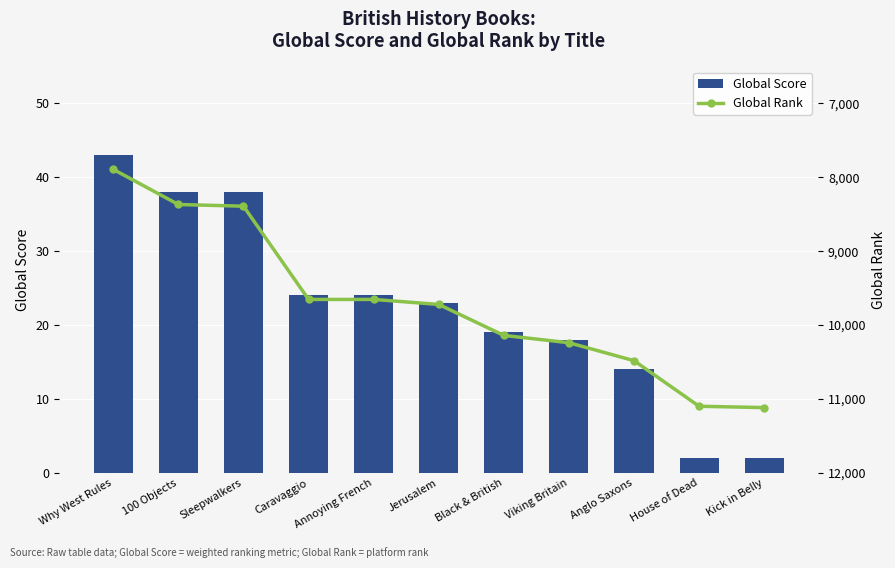

At how many categories does at least one series exceed 9667?

6